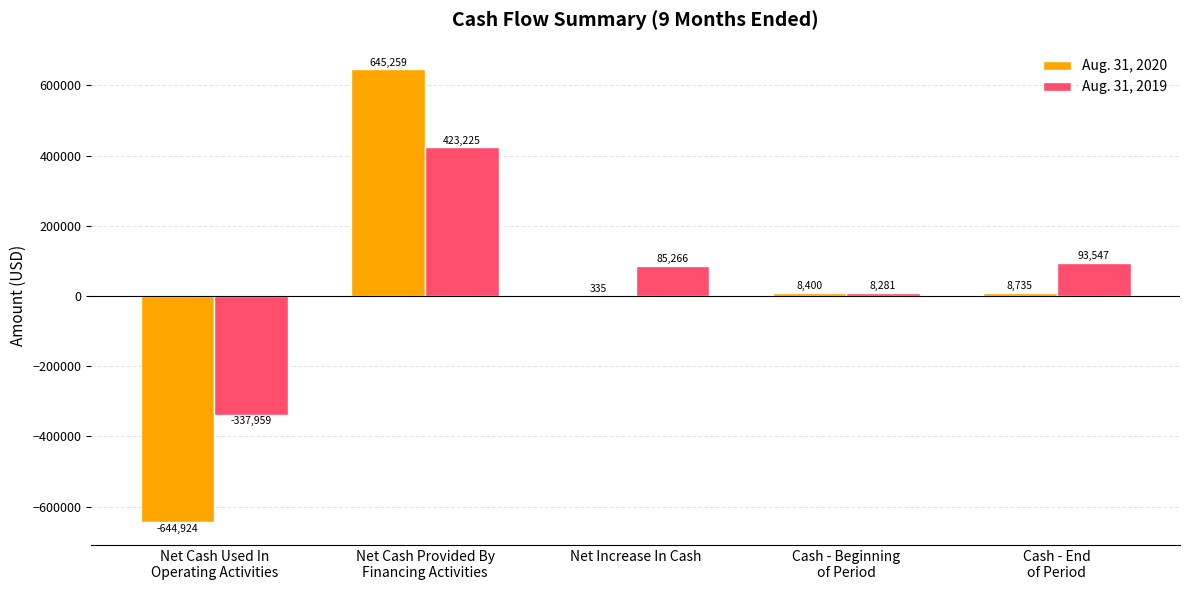

What is the greatest value displayed?

645259